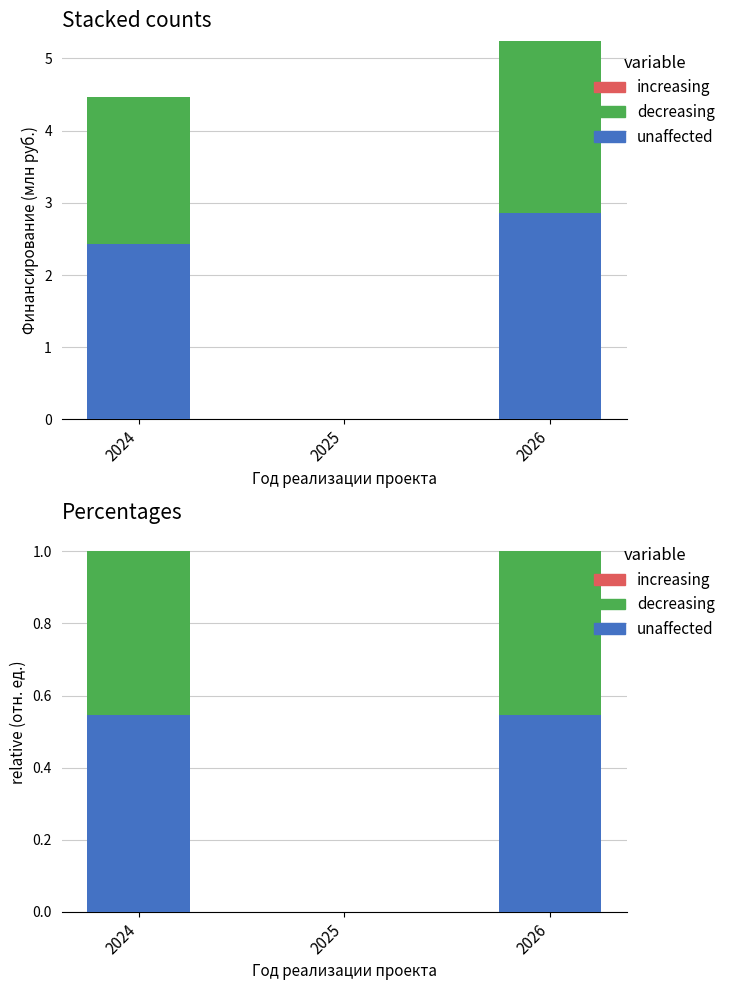

Reading left to right, extract all data points from this chart.

unaffected: 2024=0.5	2025=0.0	2026=0.5
decreasing: 2024=0.5	2025=0.0	2026=0.5
increasing: 2024=0.0	2025=0.0	2026=0.0